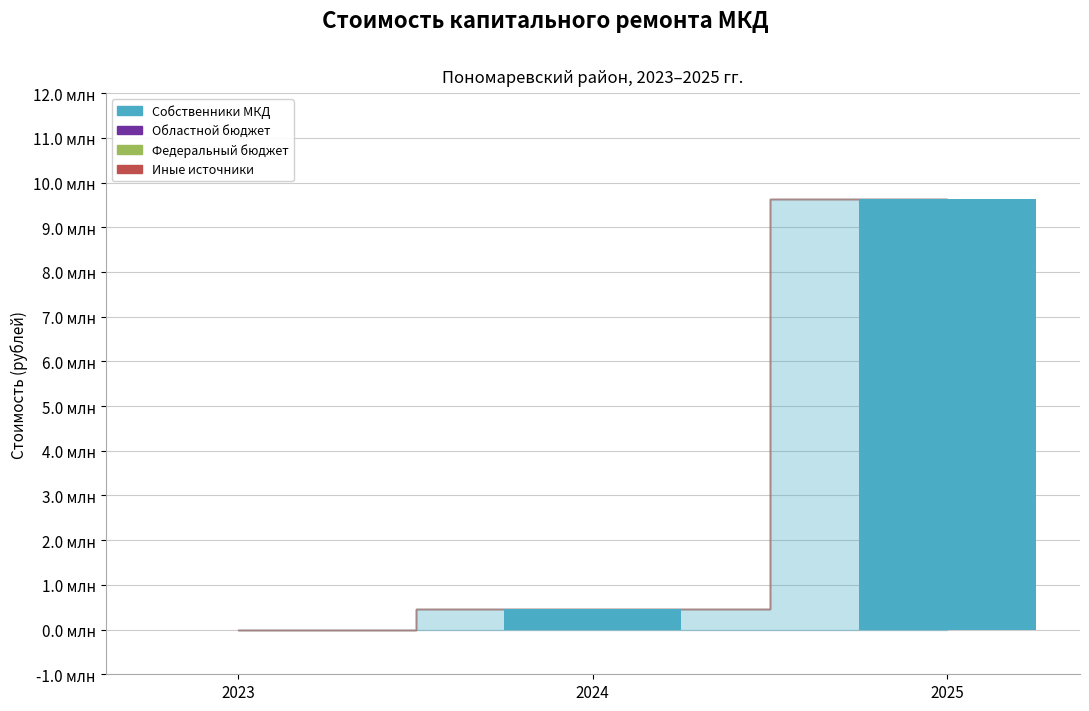

Are the bars horizontal?

No